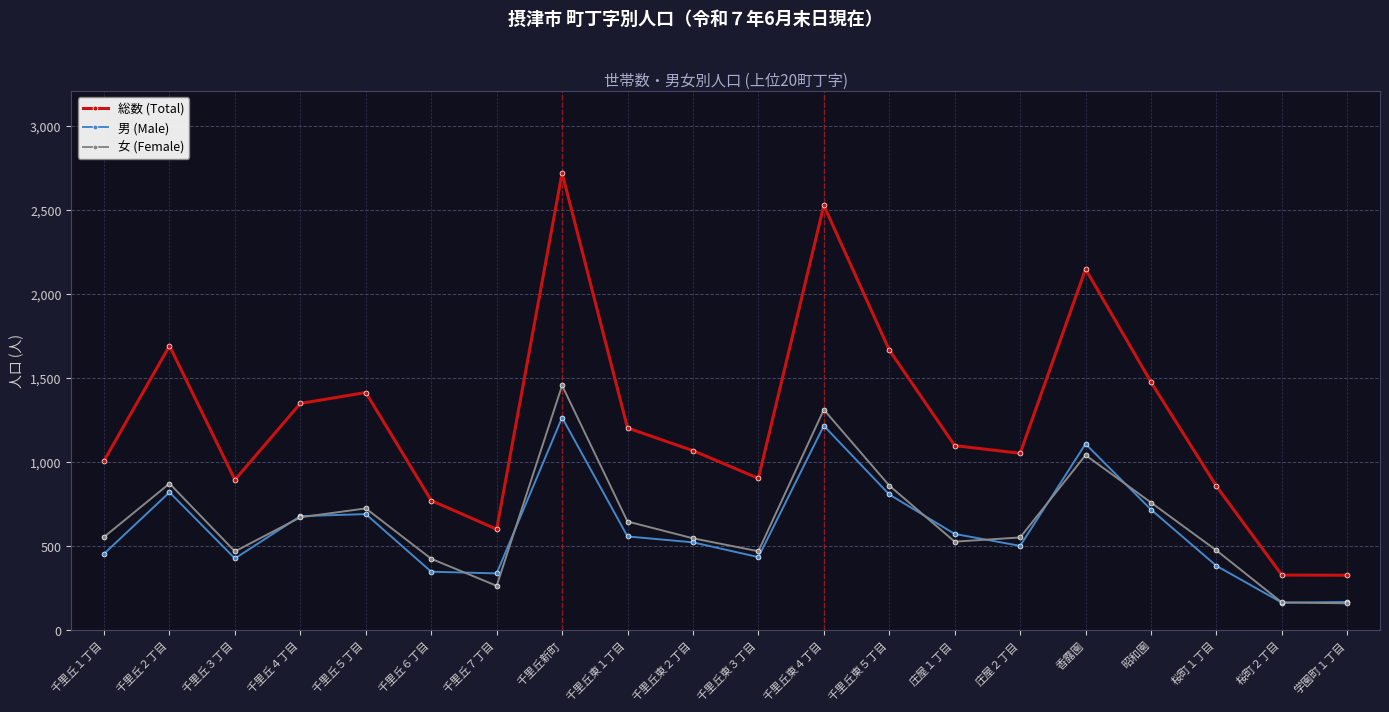

True or false: 男 (Male) and 総数 (Total) cross at least once.

False